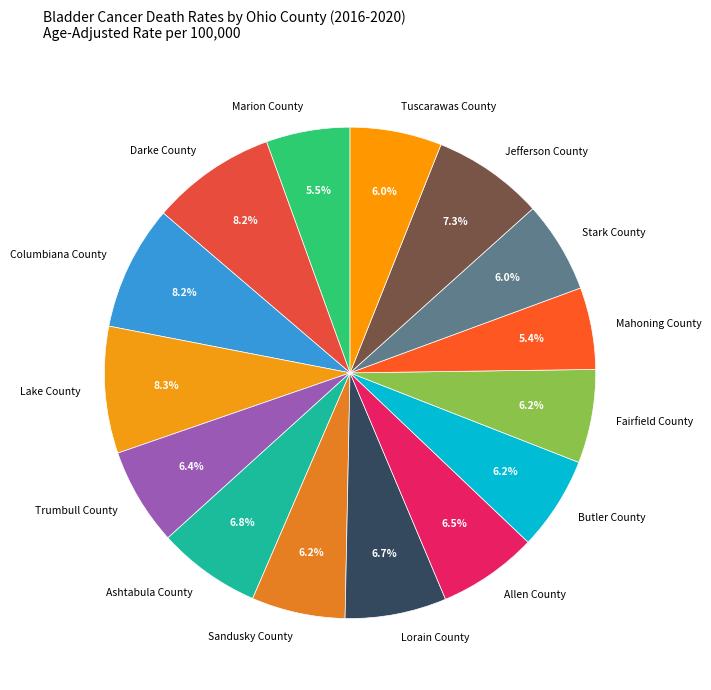

Count the number of slices in the pie.

15